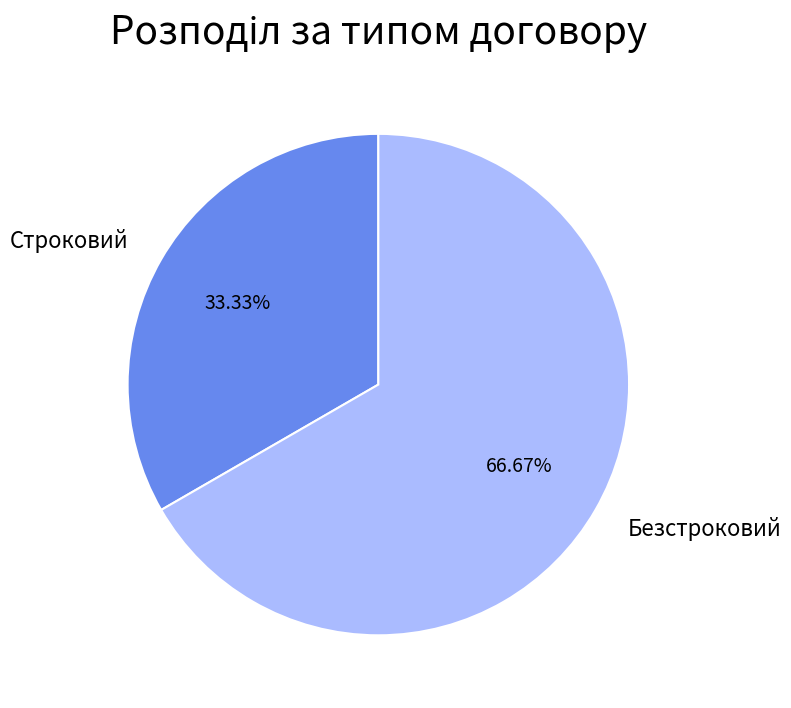

Which category has the biggest portion of the pie?

Безстроковий